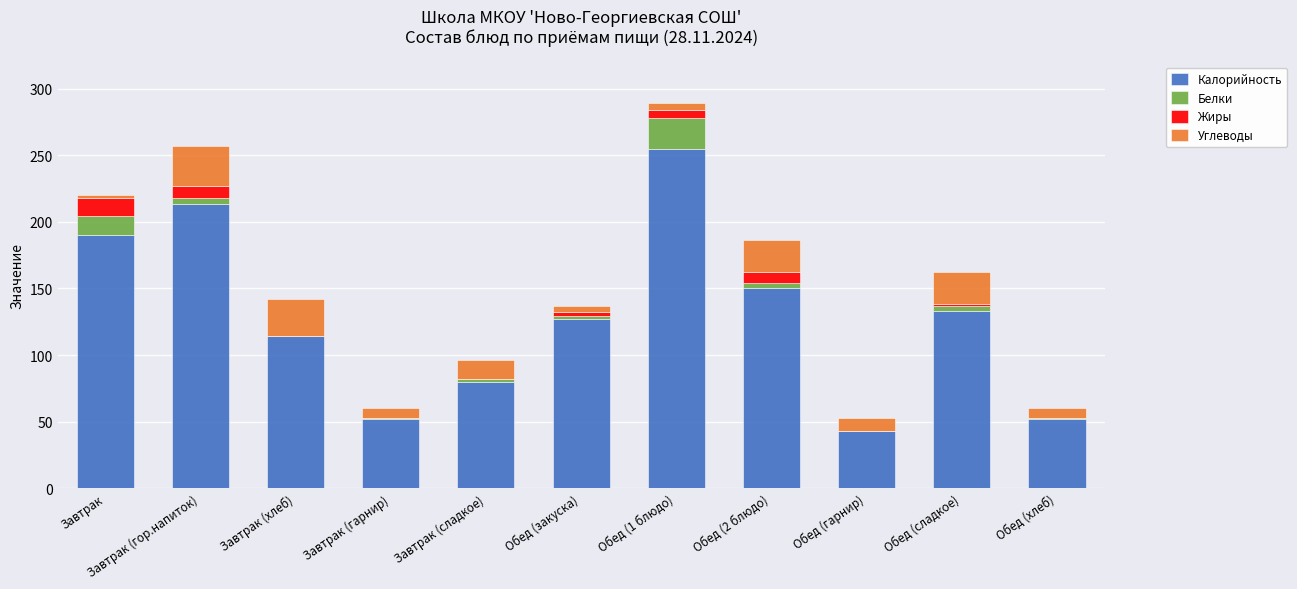

At which category is the sum across all series the highest?

Обед (1 блюдо)